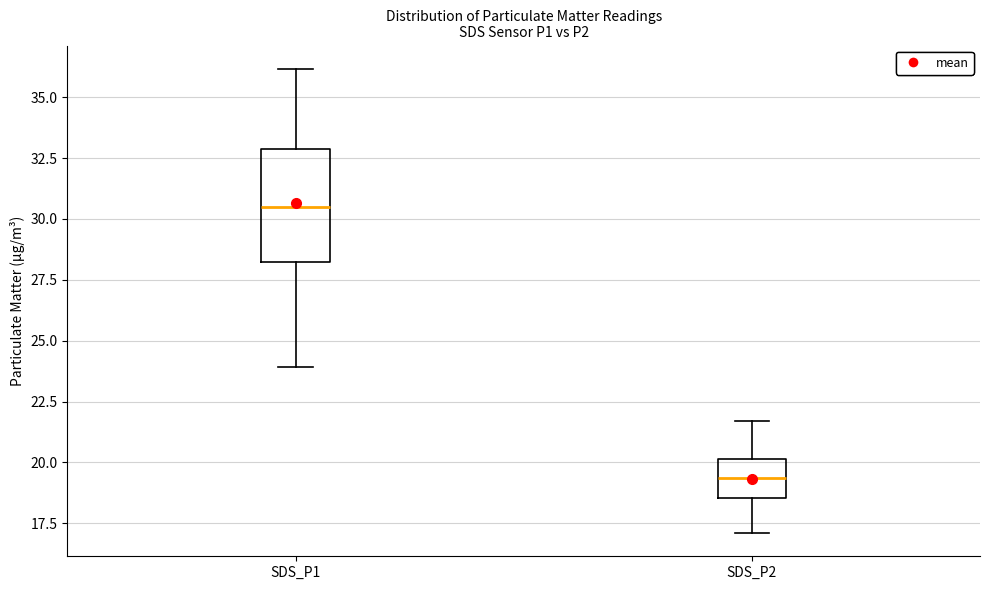

Reading left to right, read every box against the y-axis: the position of its median line, the range the box covers, and the ends of its whiskers. The values are not printed on the chart, so give them approximately, as read against the axis.

SDS_P1: median 30.5, box 28.5 to 33.0, whiskers 24.0 to 36.0
SDS_P2: median 19.5, box 18.5 to 20.0, whiskers 17.0 to 21.5